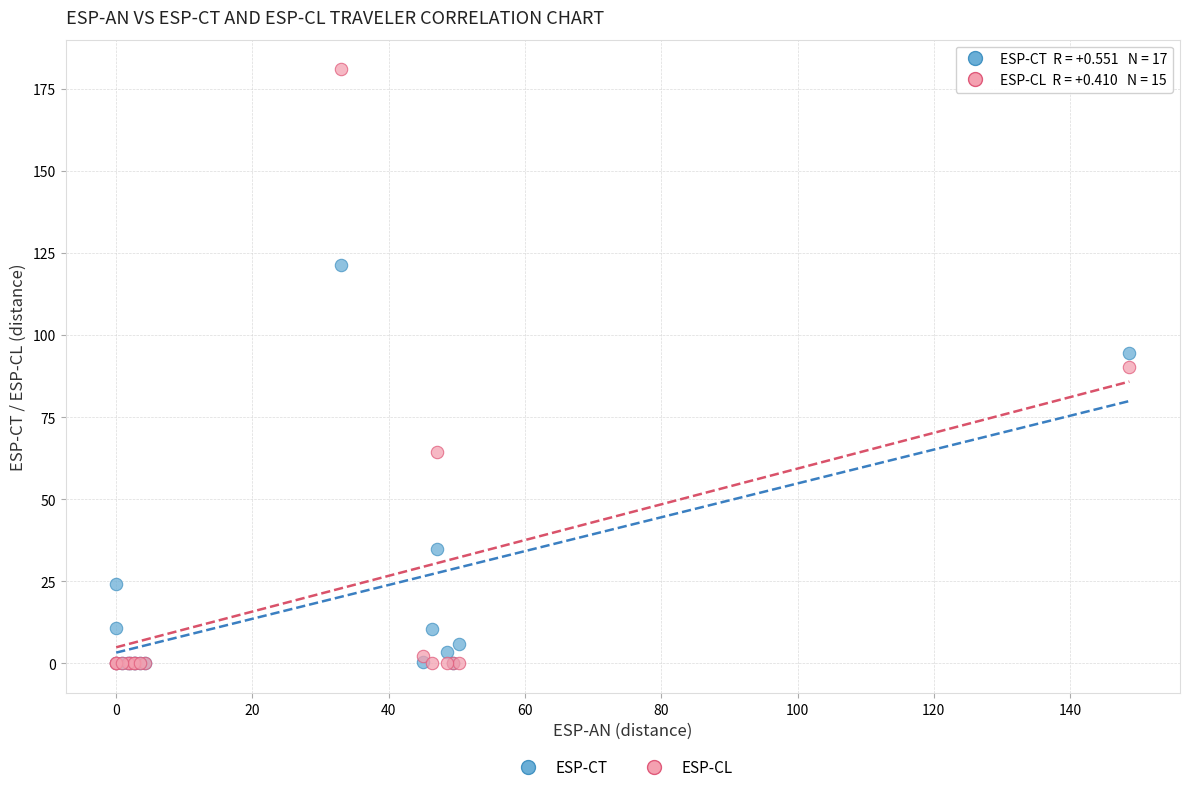

In the ESP-CT series, what Y value is closest to 60?

34.7